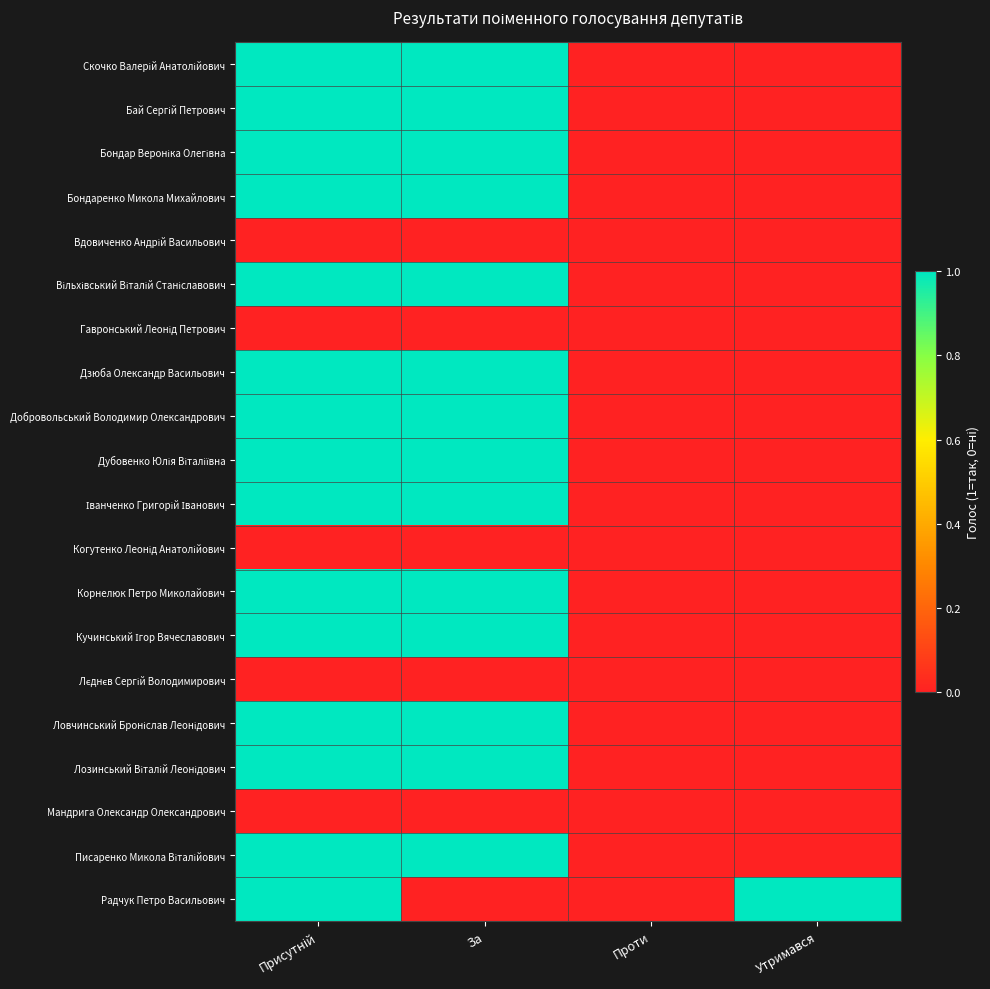

Between За and Утримався, which is larger?

За